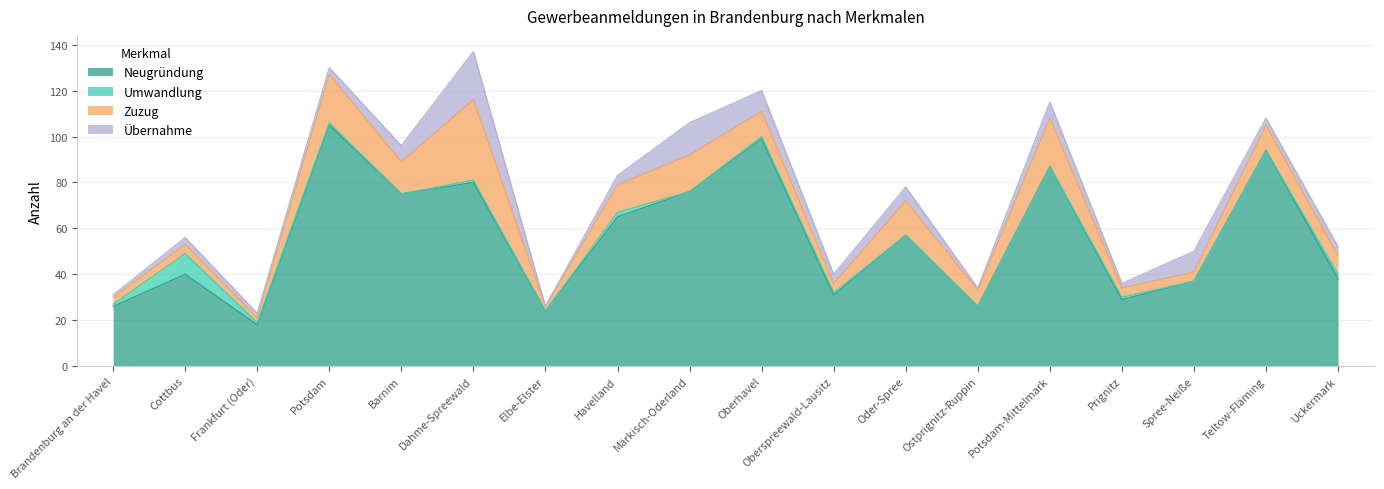

True or false: Neugründung and Zuzug cross at least once.

False